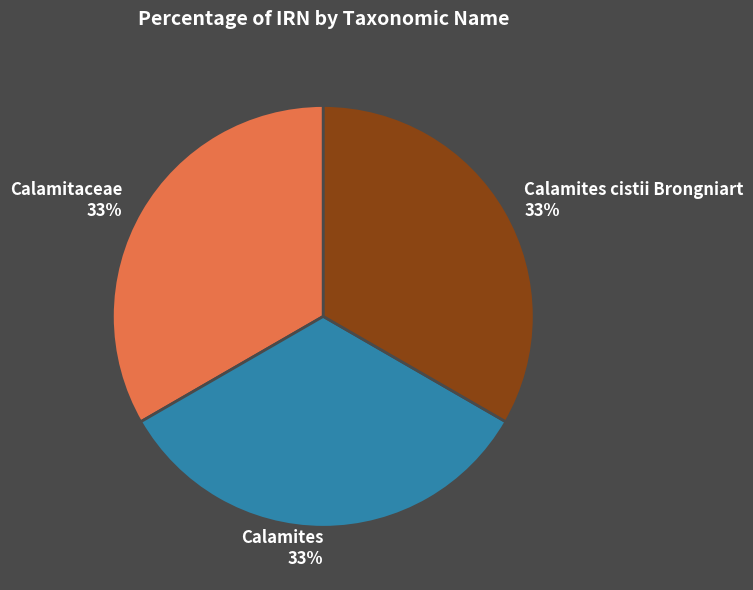

How many slices are in this pie chart?

3